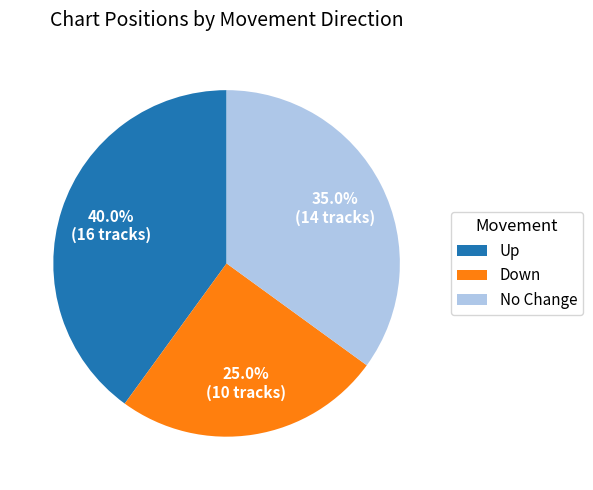

How much of the chart is everything except Down?

75.0%